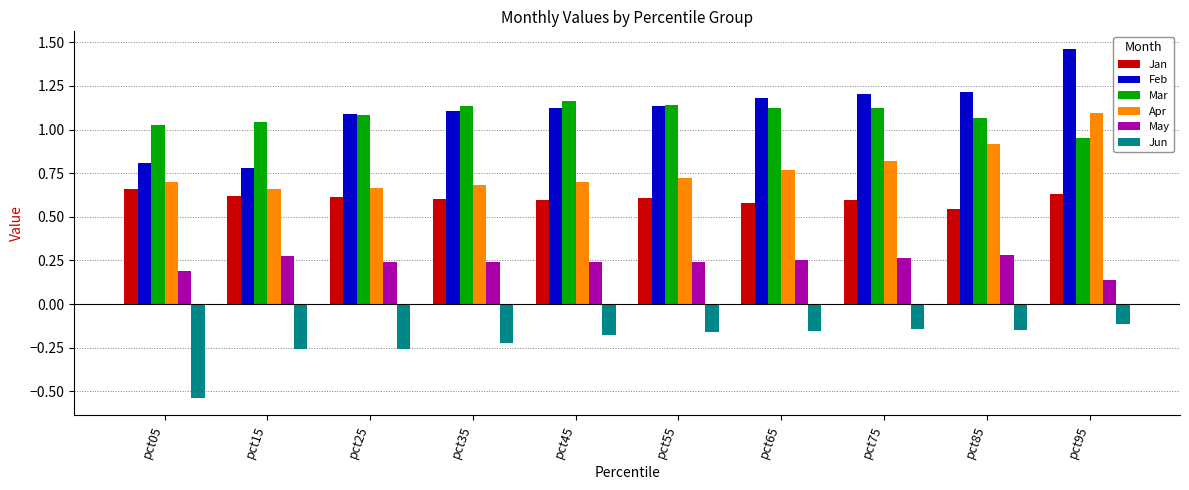

Which category has the lowest value in the May series?

pct95